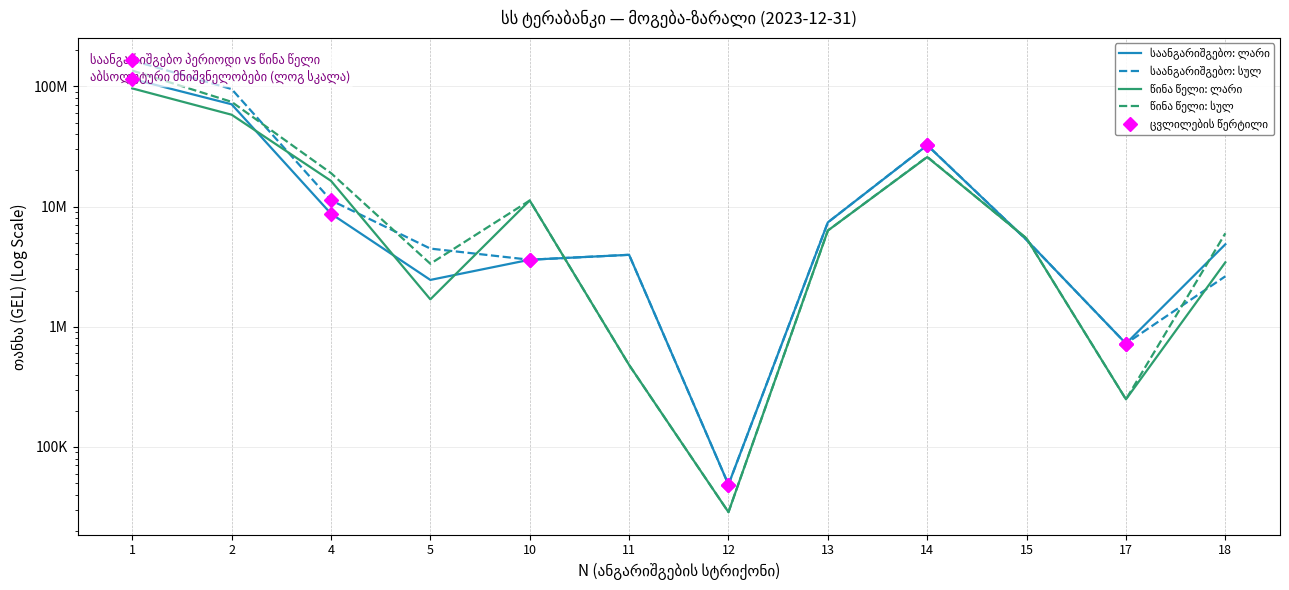

Which category has the highest value in the წინა წელი: სულ series?

1